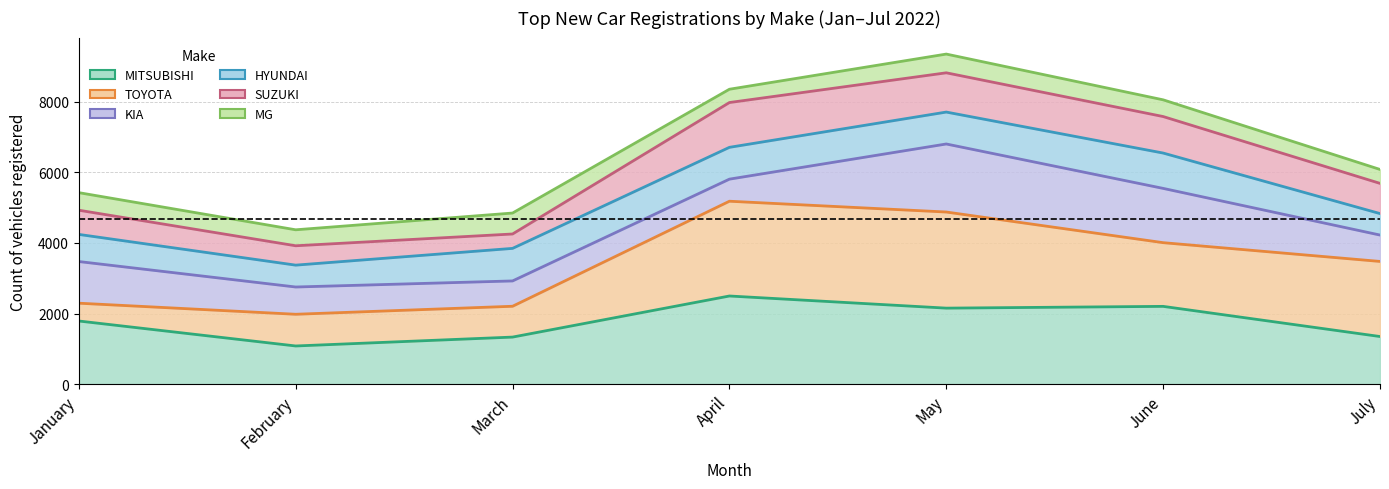

At which label is MG closest to 6865?

July